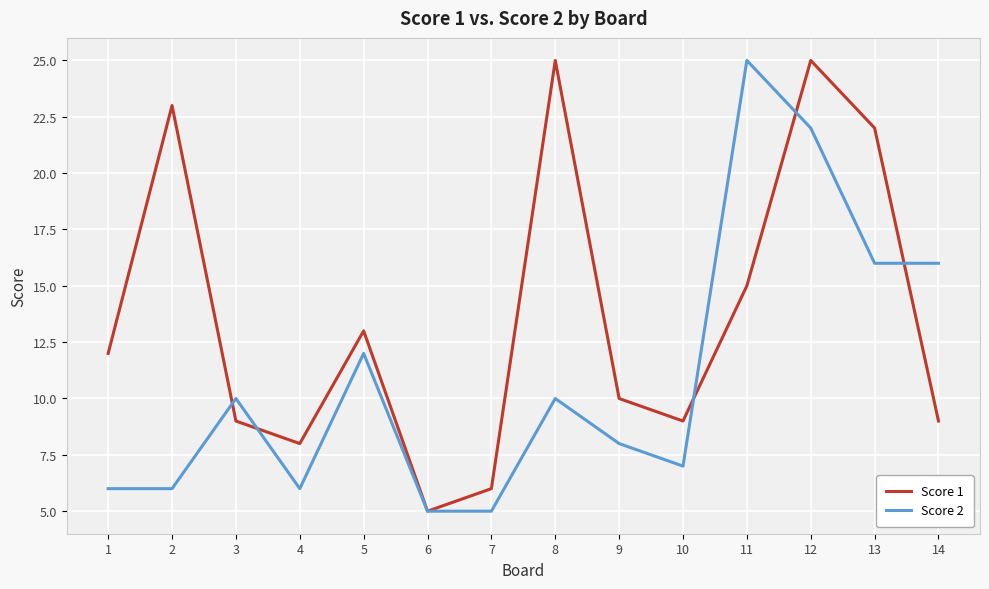

What is the spread (max minus min) of values at 12?

3